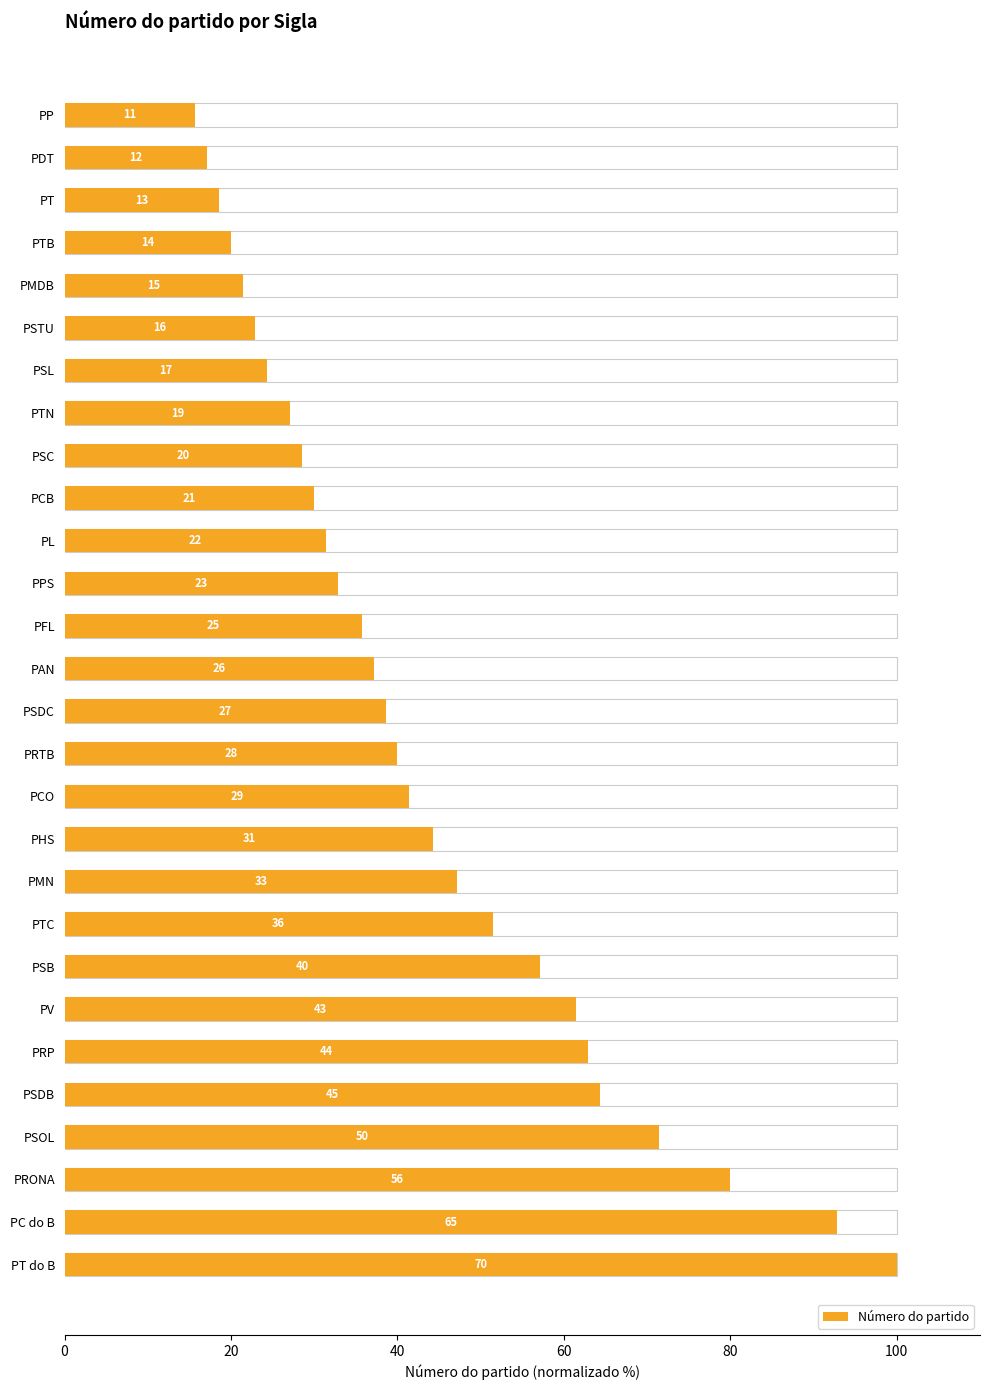

What is the sum of all values?

1215.7